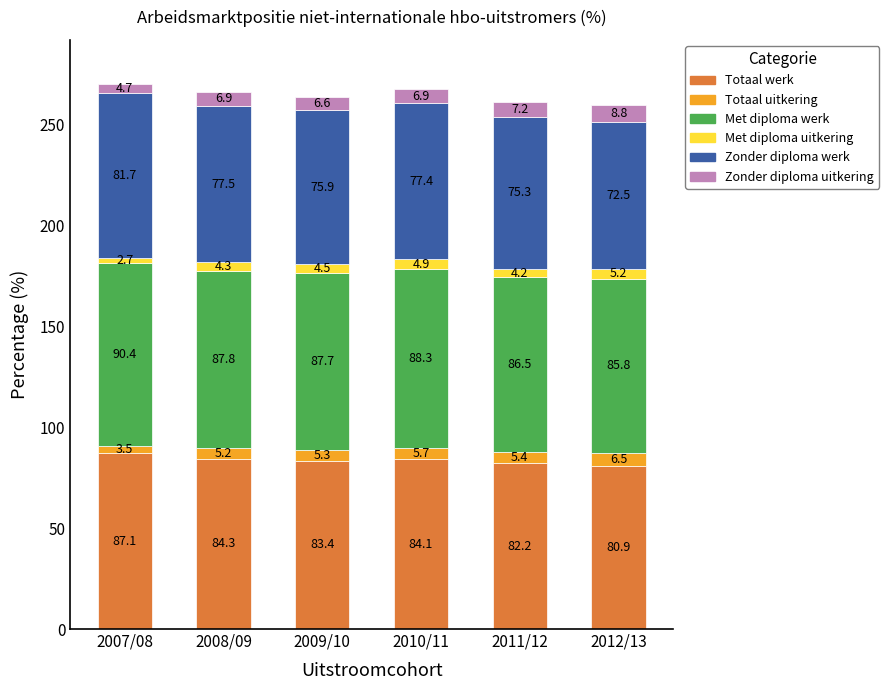

At which label does Totaal werk reach its minimum?

2012/13